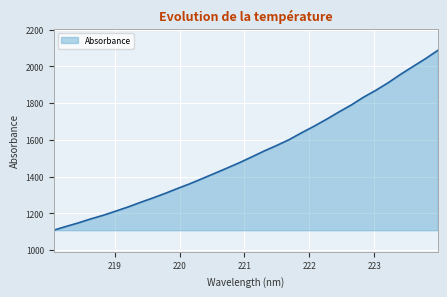

What is the maximum value shown in the chart?

2087.3